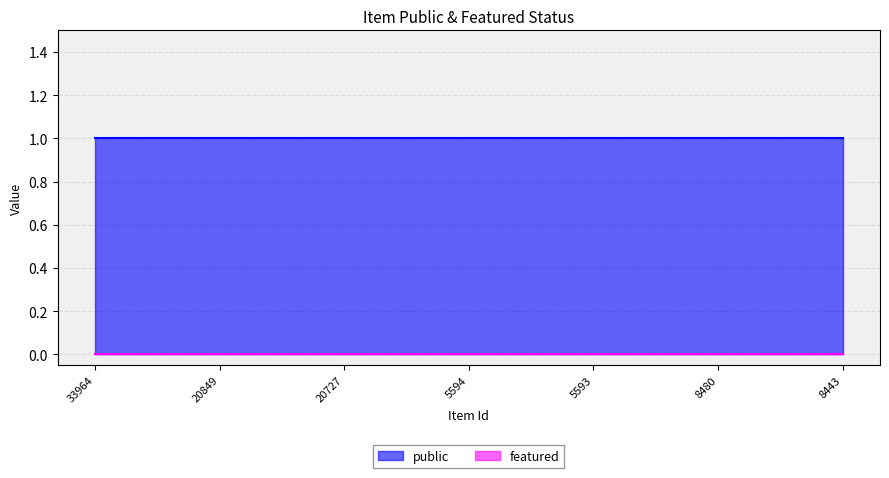

What is the label of the 4th point from the left?

5594